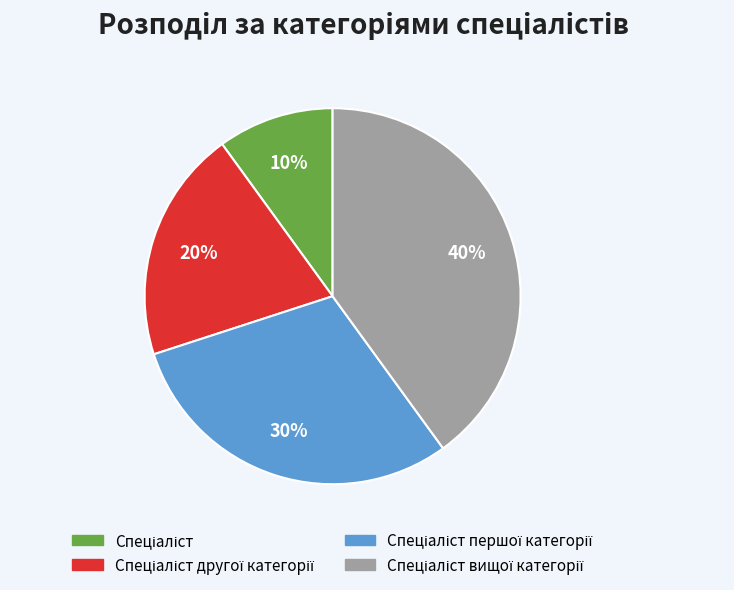

To the nearest percent, what is the difference between the largest and smallest slice percentages?

30%